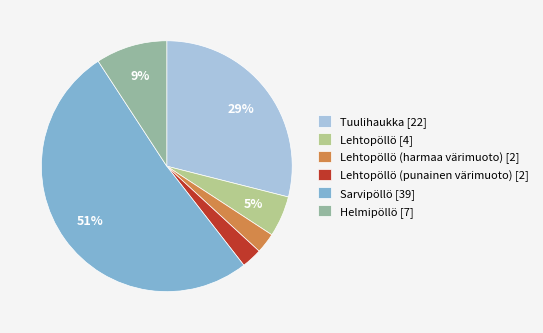

To the nearest percent, what is the difference between the Sarvipöllö [39] and Helmipöllö [7] slice percentages?

42%